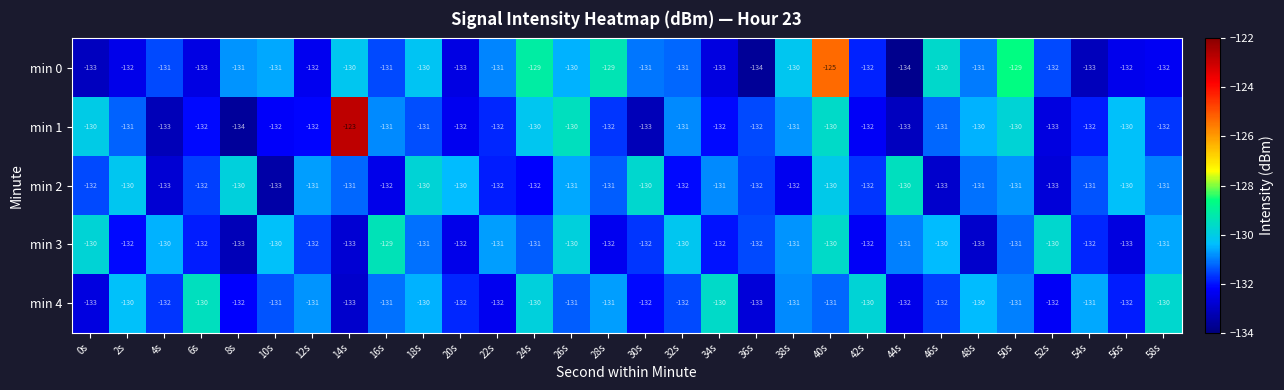

What is the average value of the min 0 series?

-131